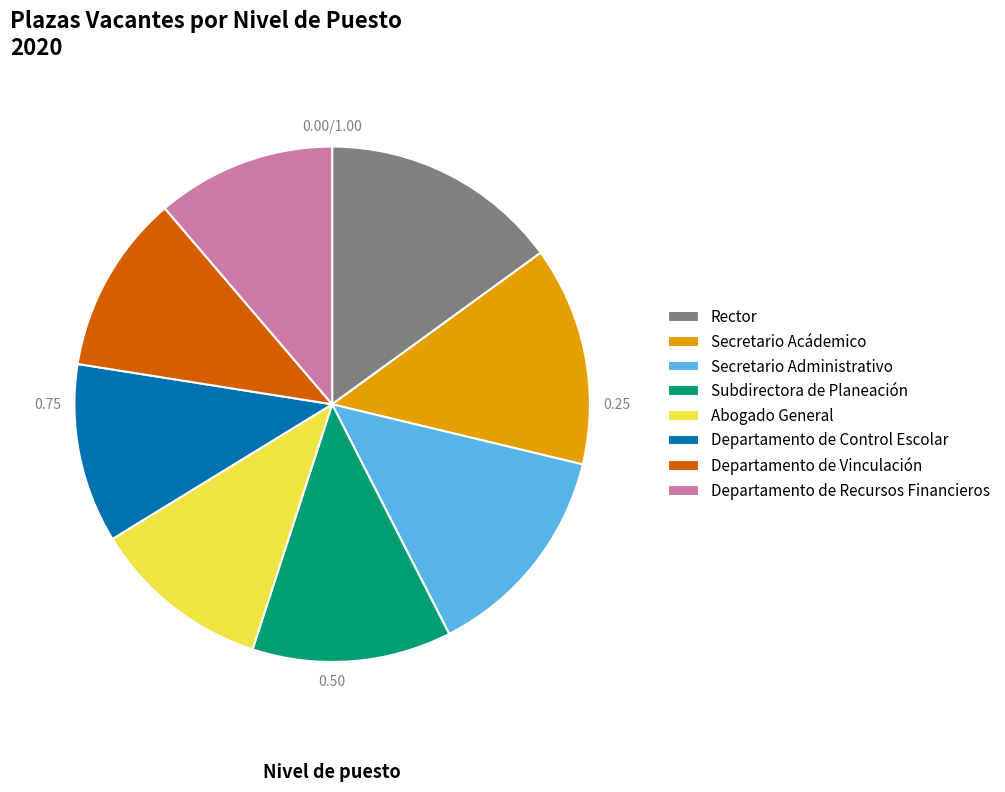

Between Subdirectora de Planeación and Departamento de Control Escolar, which is larger?

Subdirectora de Planeación